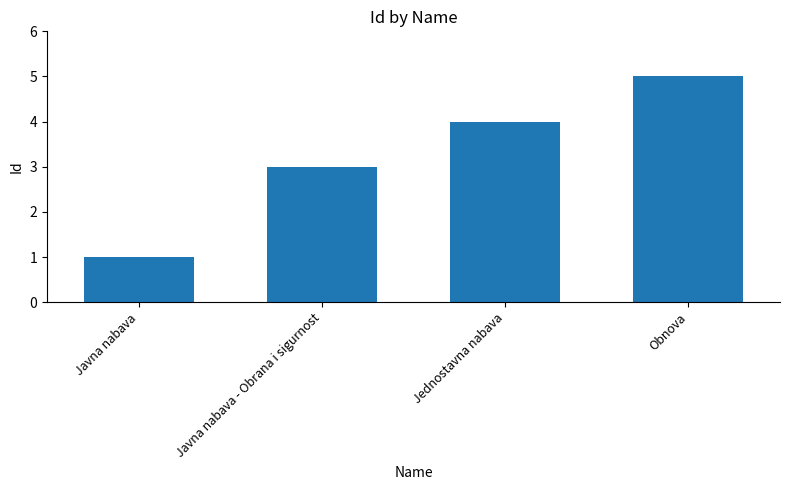

What is the label of the 3rd bar from the right?

Javna nabava - Obrana i sigurnost